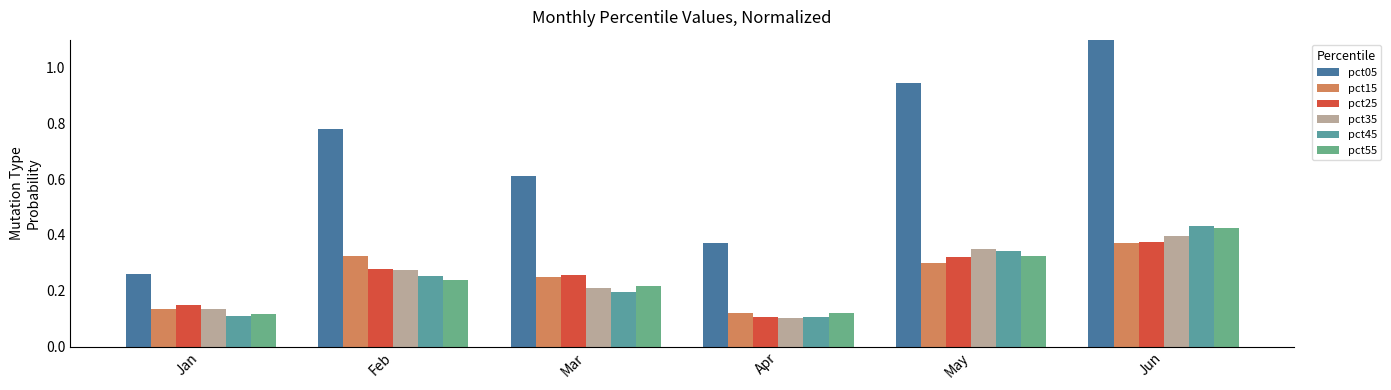

At which category is the sum across all series the highest?

Jun